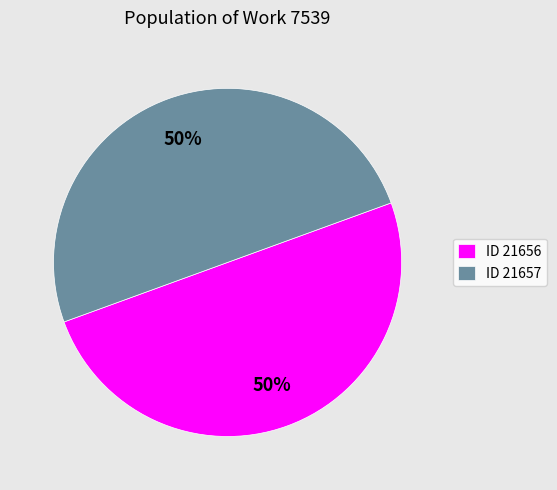

What is the ratio of the value at ID 21657 to the value at ID 21656?

1.0